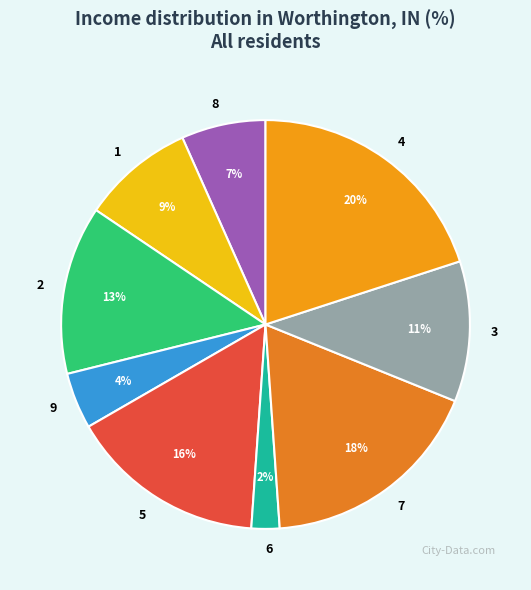

The 7 slice represents 30% of the pie. True or false?

False